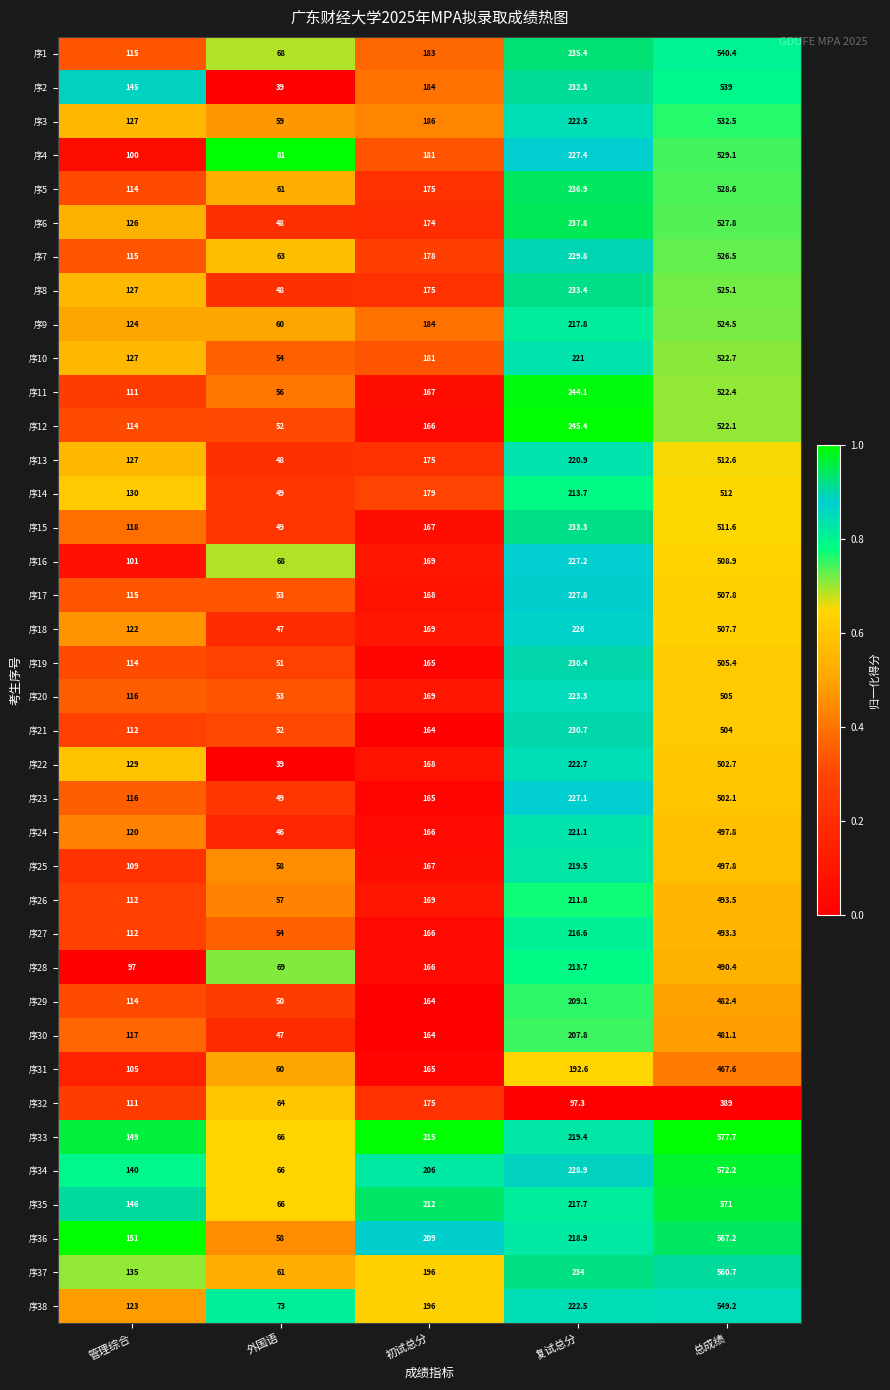

What is the smallest value displayed?

39.0